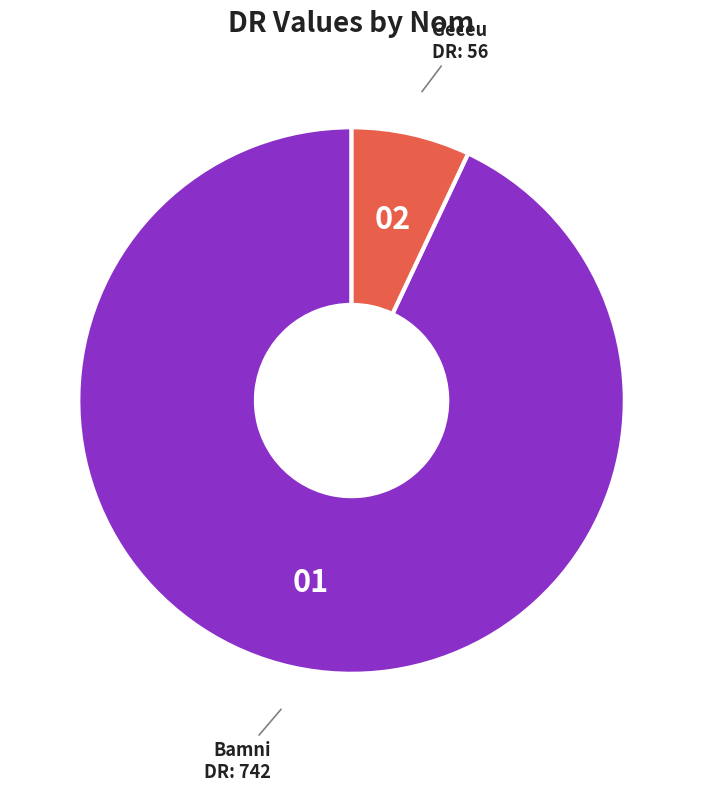

Does any single category account for the majority?

Yes